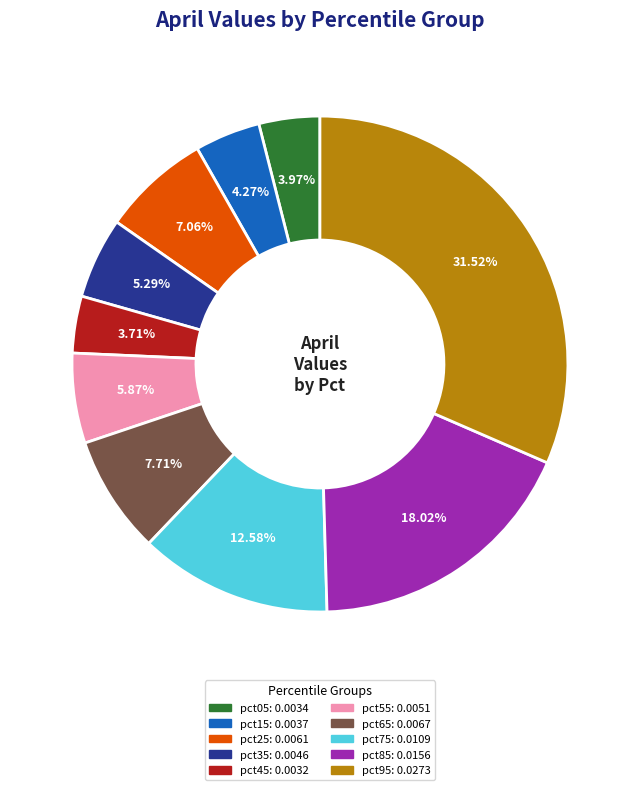

What percentage is NOT represented by pct75?

87.4%